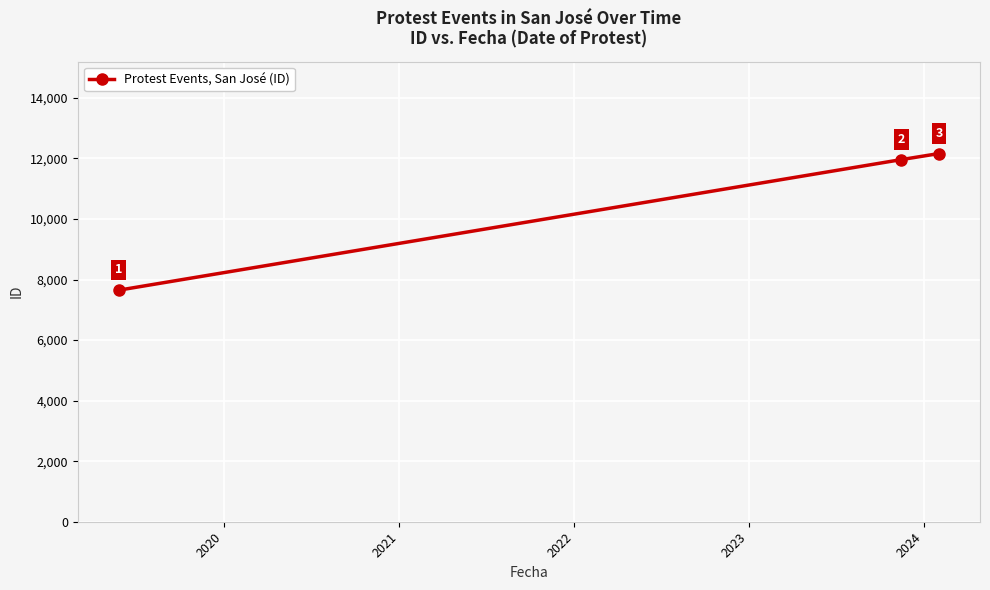

What is the greatest value displayed?

12160